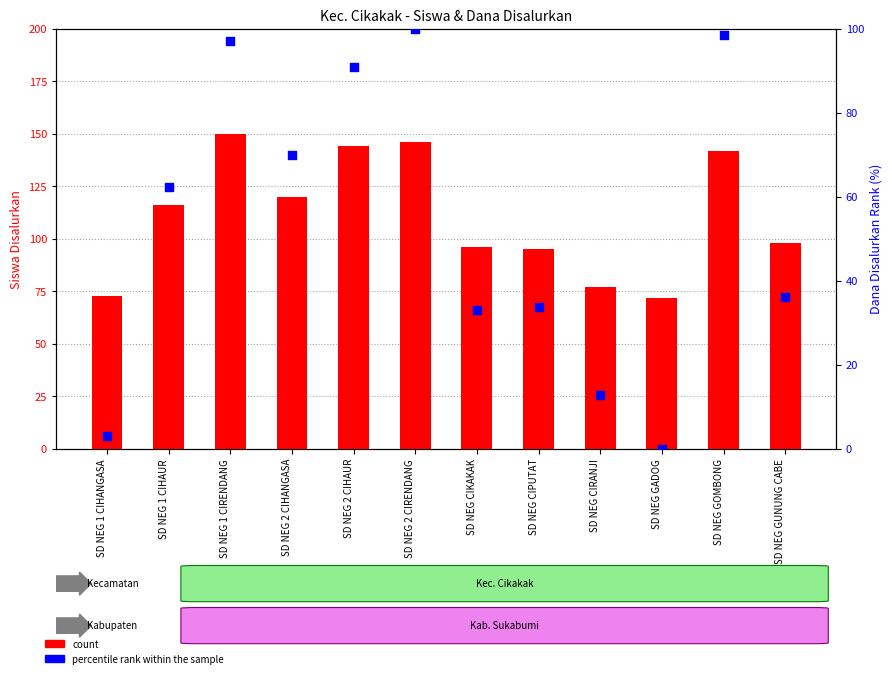

Which series contains the lowest Y value?

percentile rank within the sample